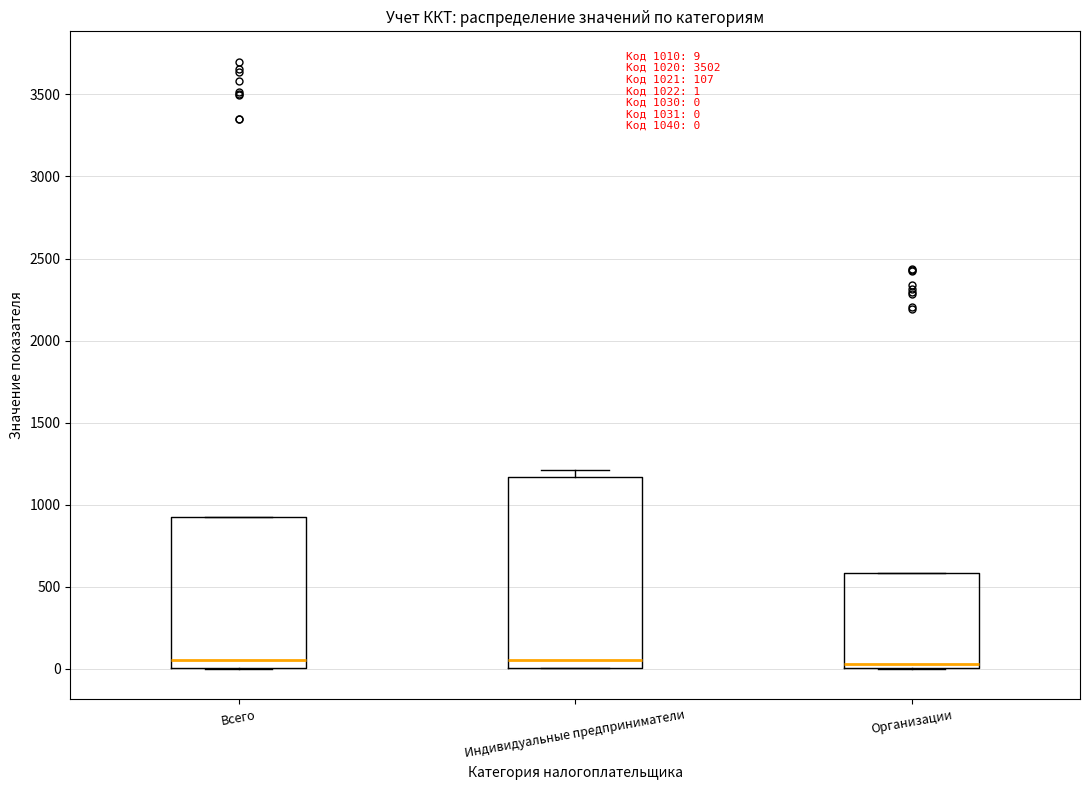

Comparing the boxes themselves (not the whiskers), which one is the tallest?

Индивидуальные предприниматели